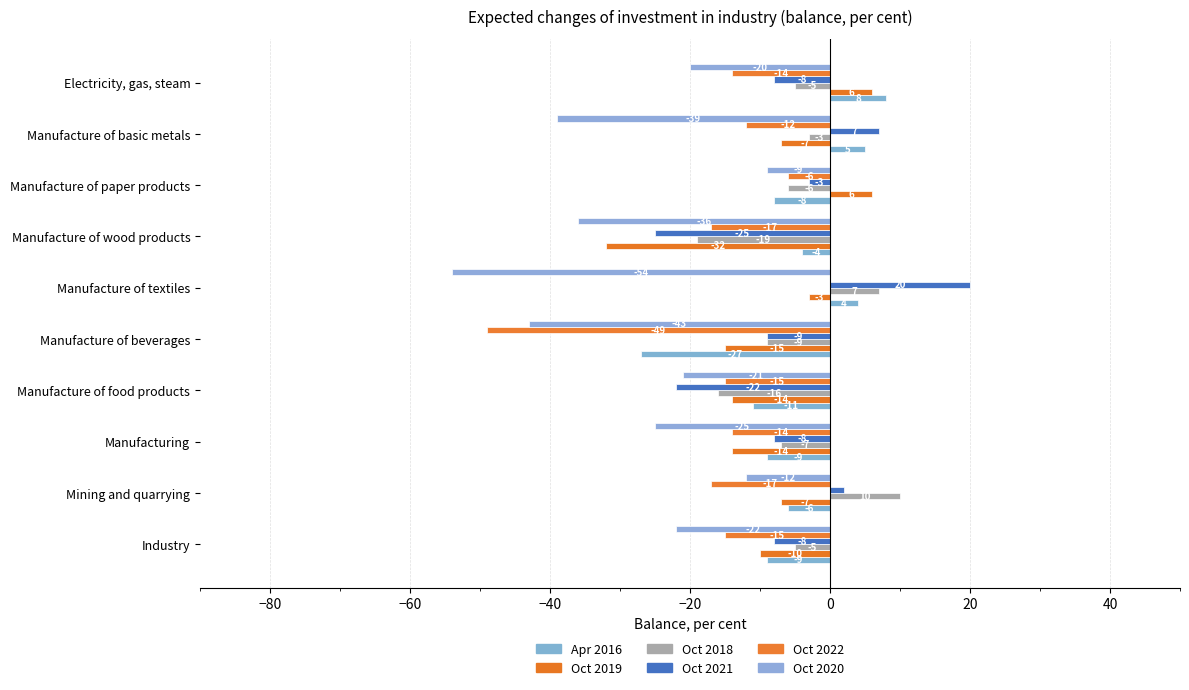

How many data points in Oct 2020 are above -22?

4